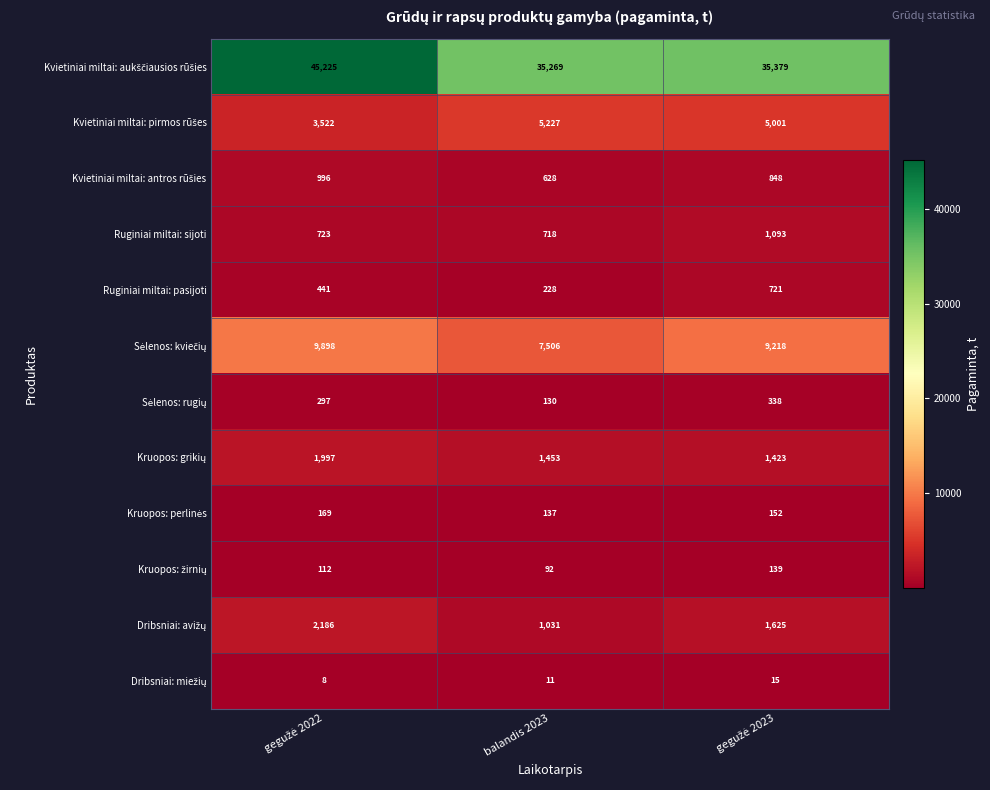

What is the average value of the Ruginiai miltai: sijoti series?

845